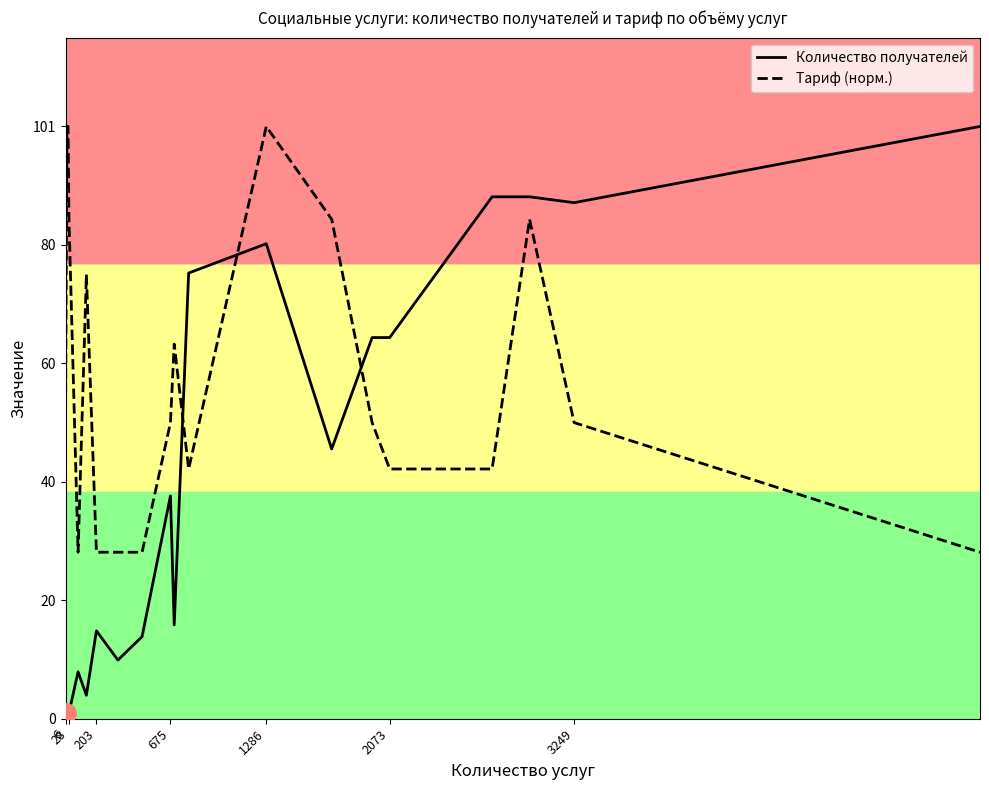

How many intersections are there between Количество получателей and Тариф (норм.)?

3